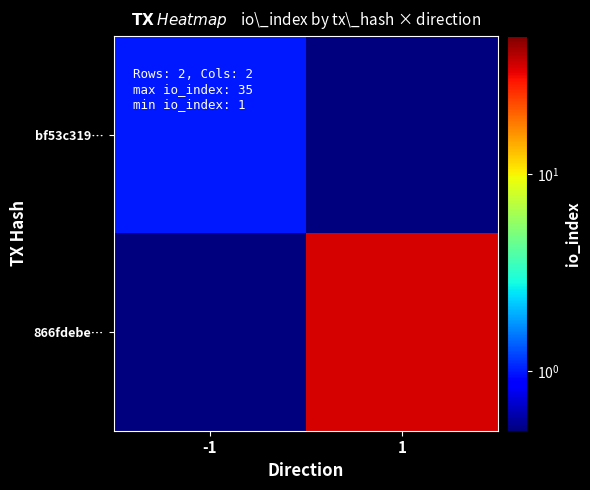

At 1, list the series in order from smallest to largest.

bf53c319…, 866fdebe…